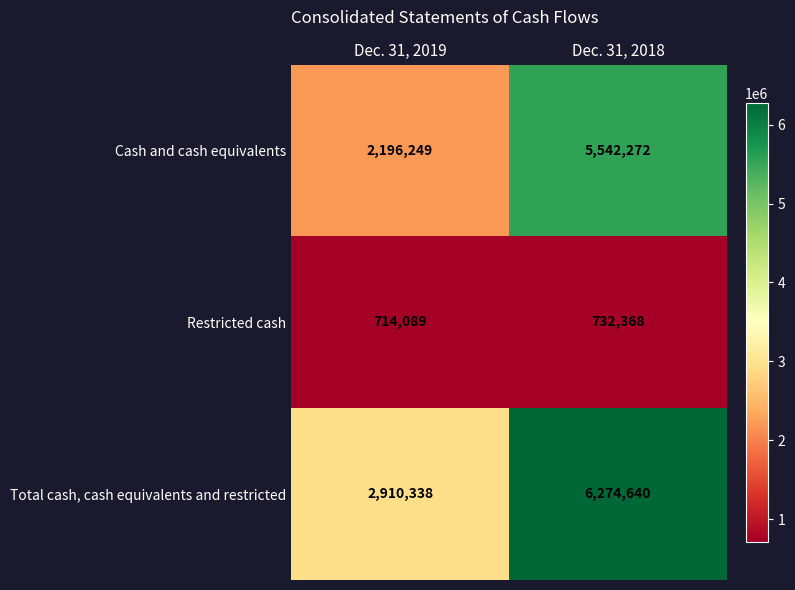

Which category has the lowest value across all series?

Dec. 31, 2019